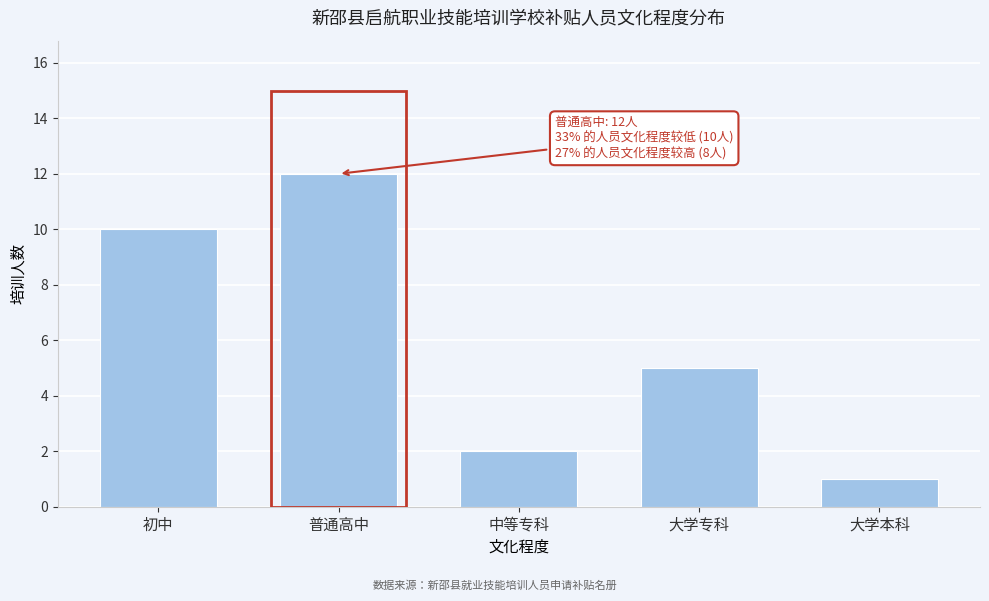

Reading left to right, what are all the values shown in this chart?

10	12	2	5	1